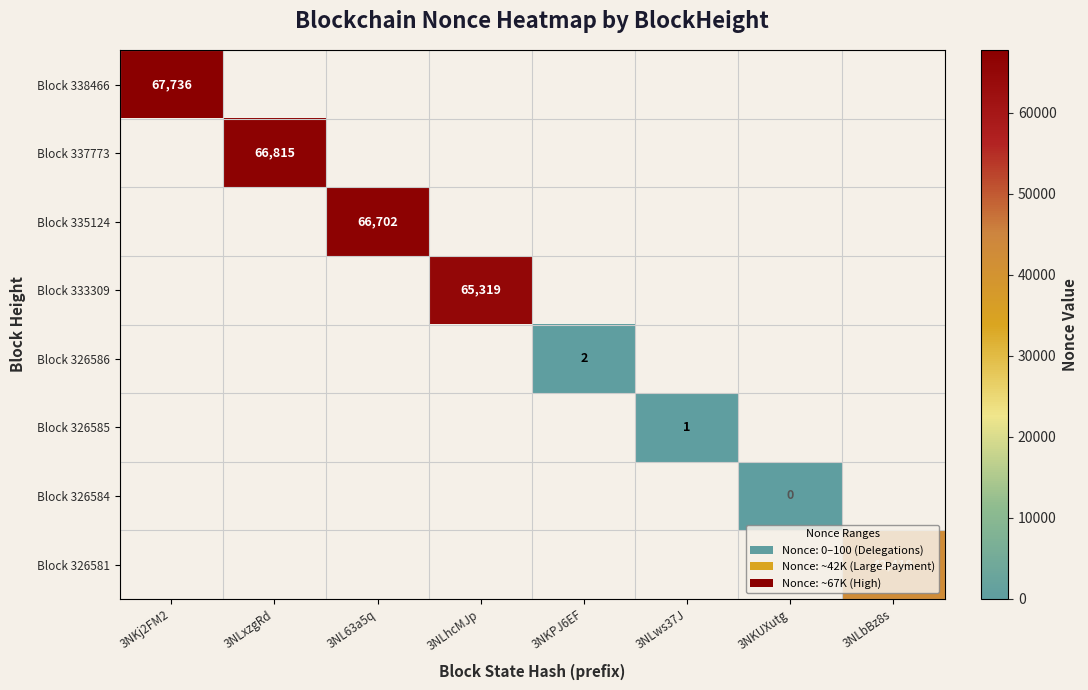

At how many categories does at least one series exceed 21473?

5